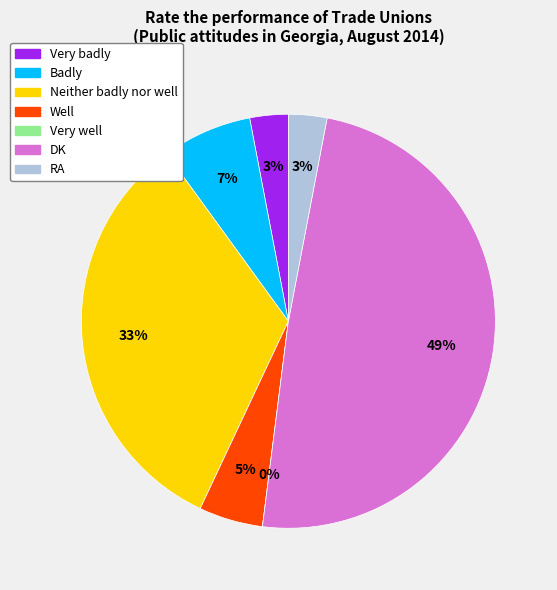

The Neither badly nor well slice represents 33% of the pie. True or false?

True